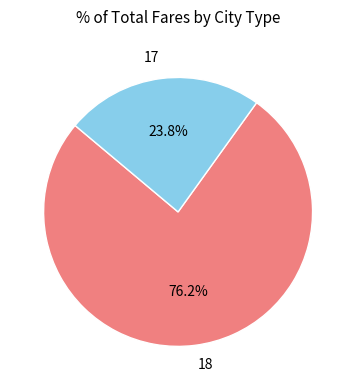

Between 18 and 17, which is larger?

18